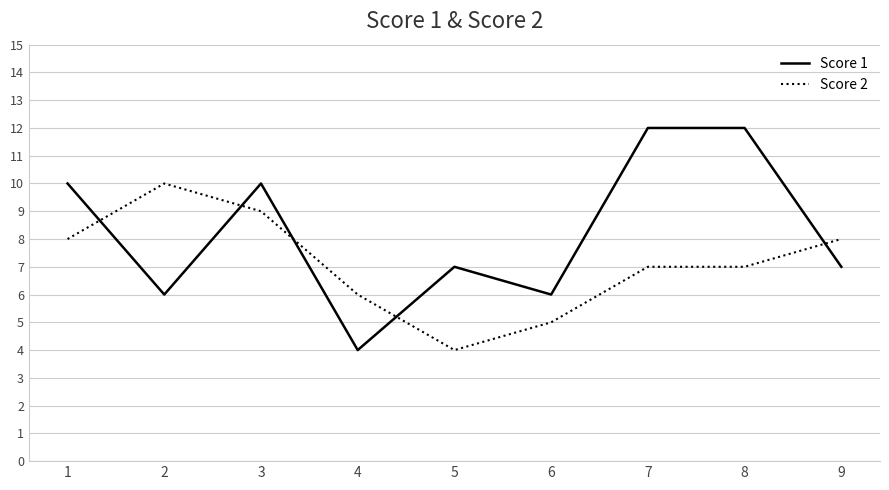

Between 6 and 7, which series saw the biggest shift?

Score 1